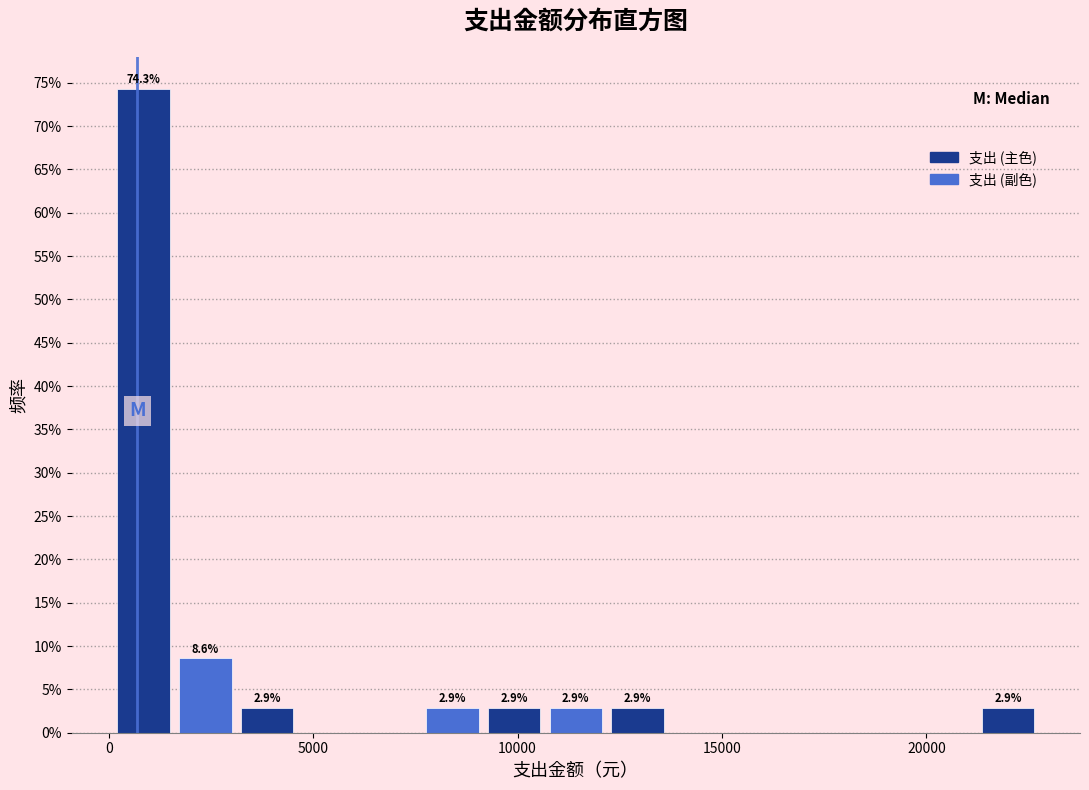

Around what value on the x-axis is the tallest bar? Give the approximate position of its centre, as read against the axis.

1000